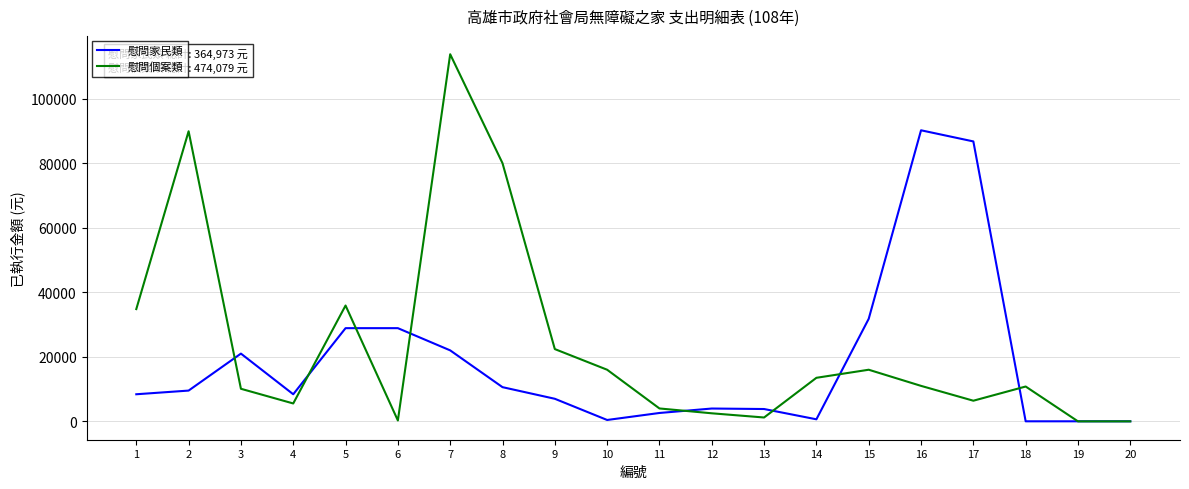

What is the highest value of the 慰問個案類 series?

113765